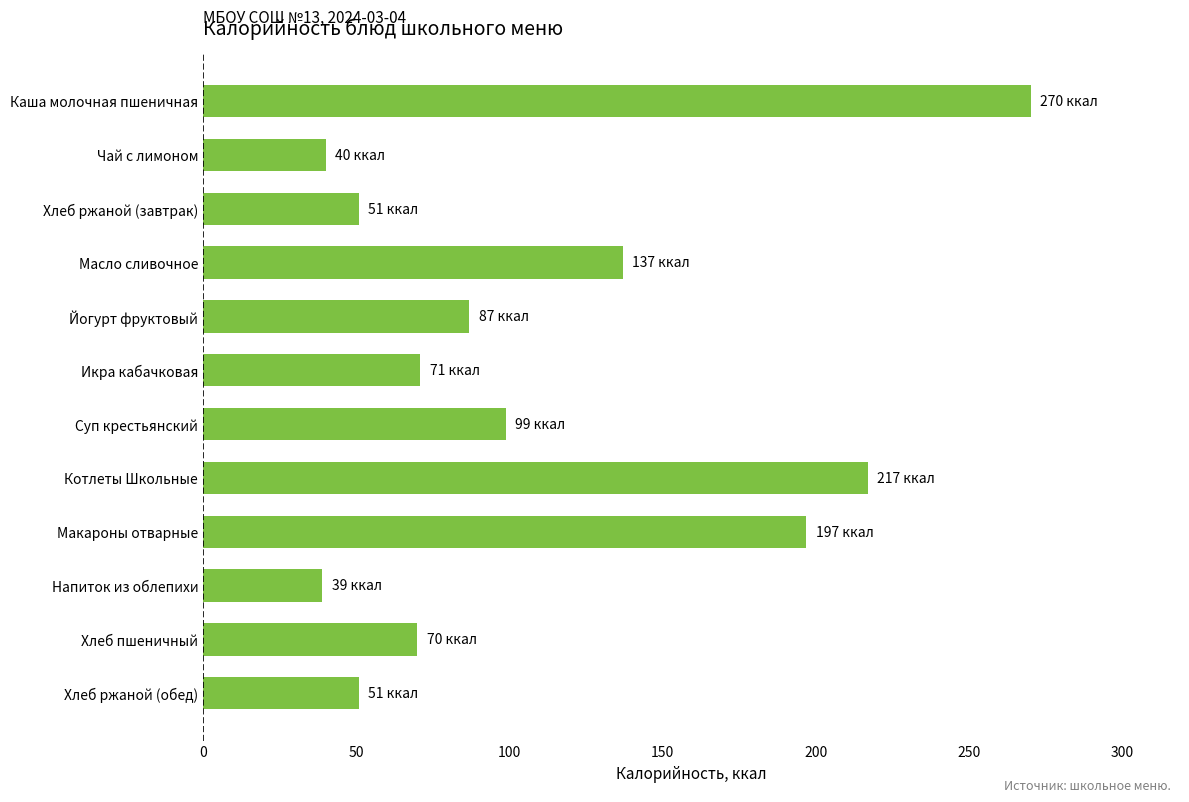

Does the chart contain any negative values?

No